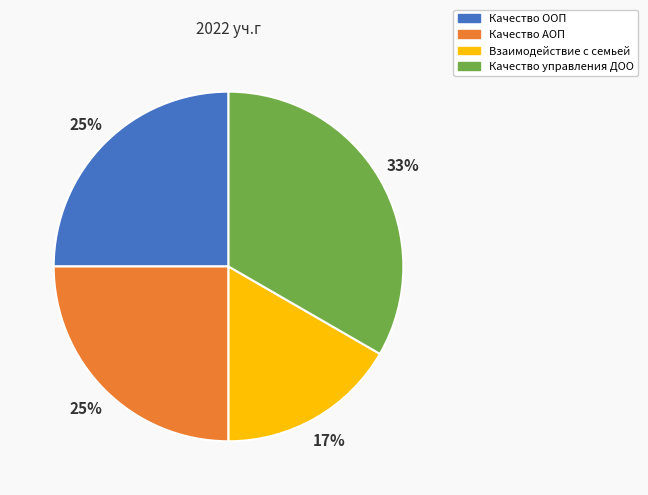

To the nearest percent, what is the combined percentage of Качество ООП and Качество АОП?

50%